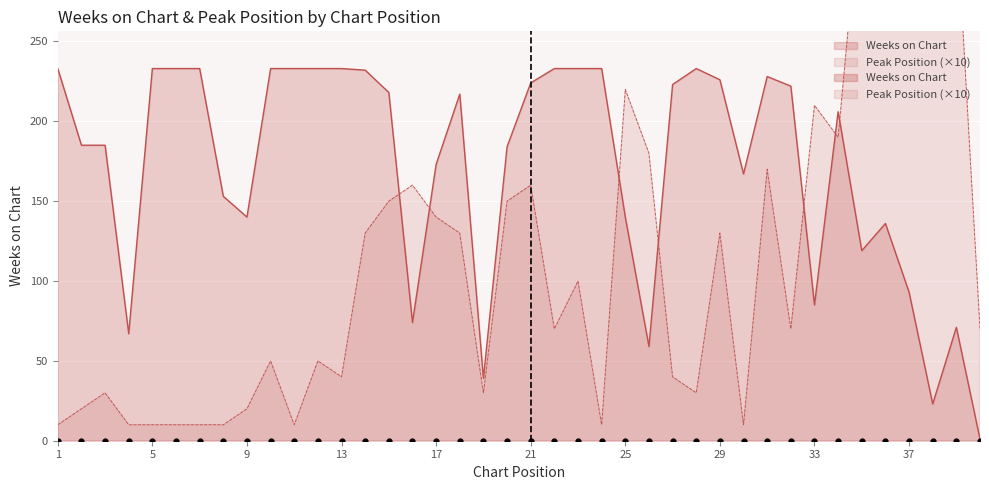

At how many categories does at least one series exceed 80?

37